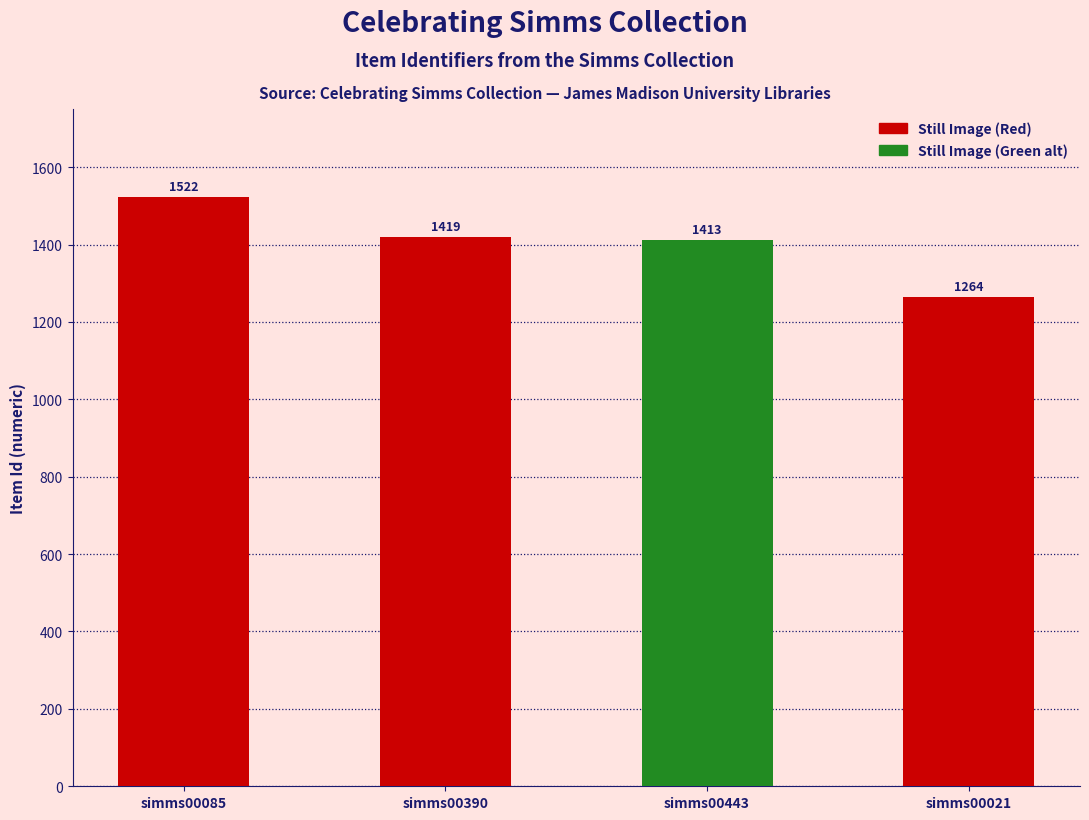

True or false: the data shows 426 at simms00021.

False